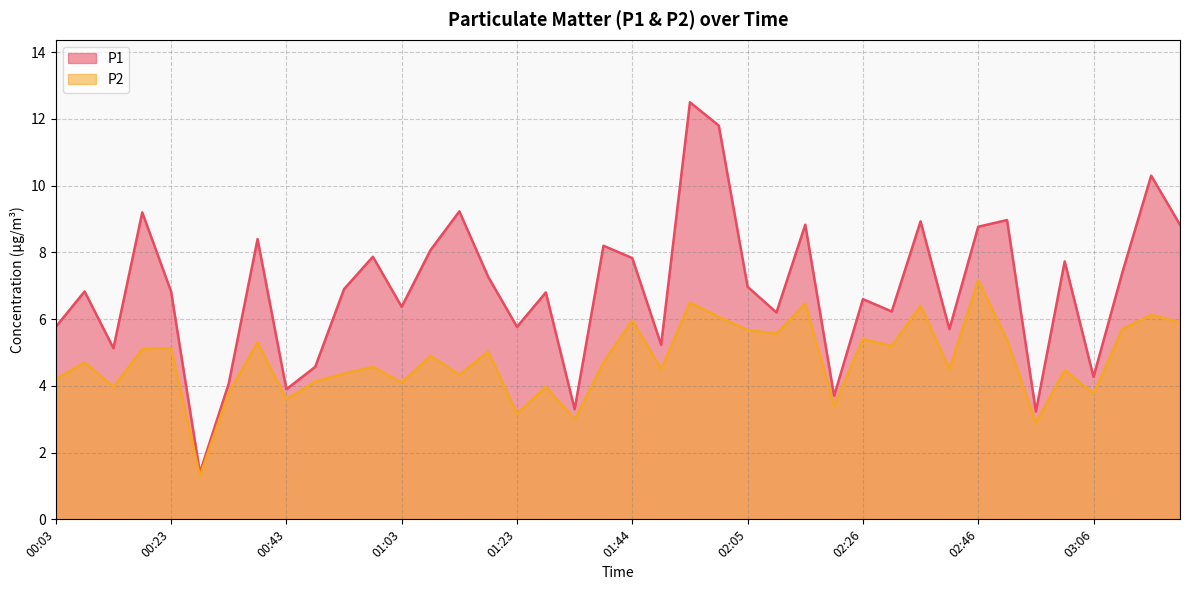

At which label does P2 first exceed 4?

00:03